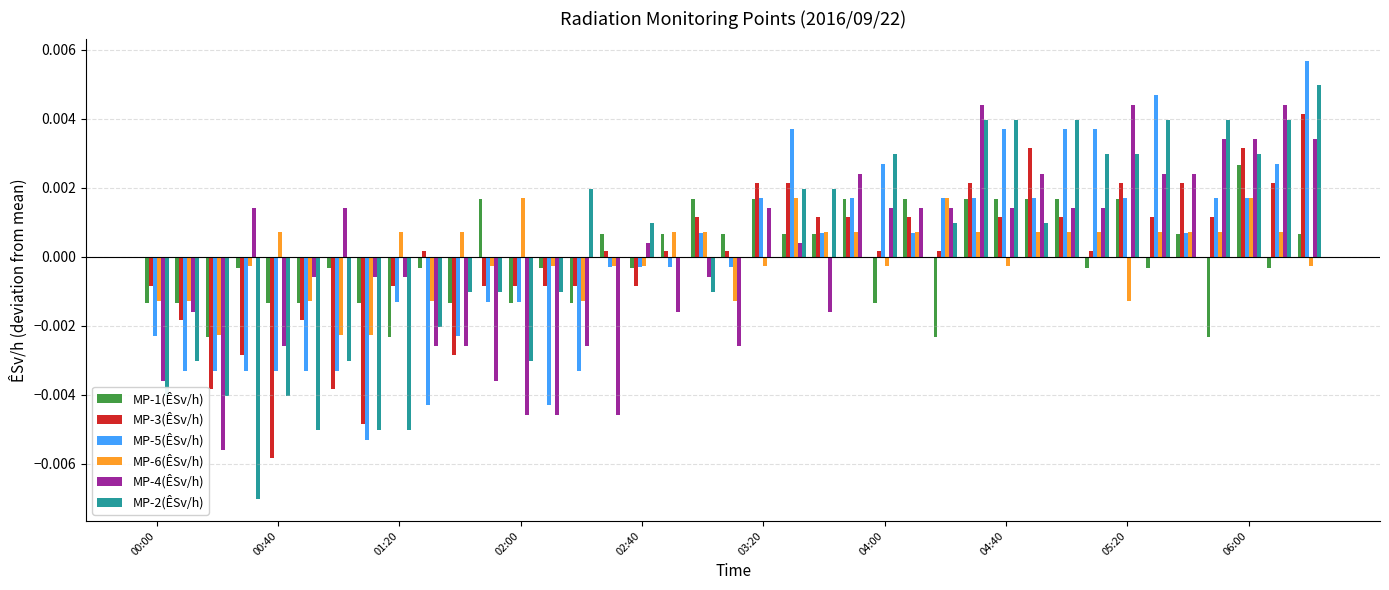

What are all the series names shown in the legend?

MP-1(ÊSv/h), MP-3(ÊSv/h), MP-5(ÊSv/h), MP-6(ÊSv/h), MP-4(ÊSv/h), MP-2(ÊSv/h)